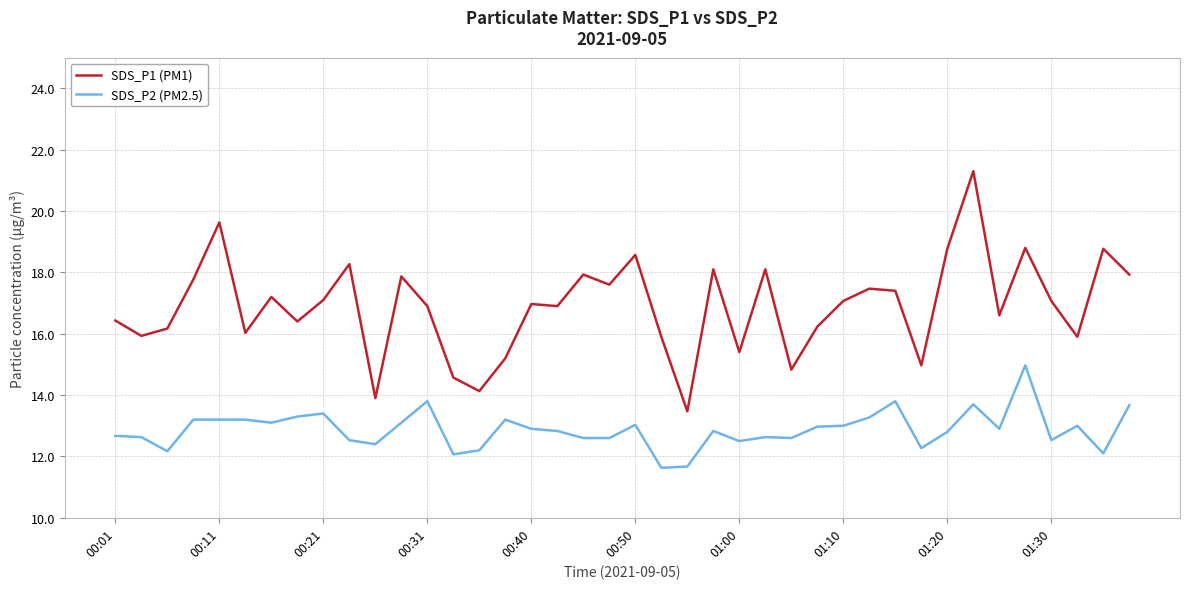

What is the minimum value for SDS_P2 (PM2.5)?

11.6